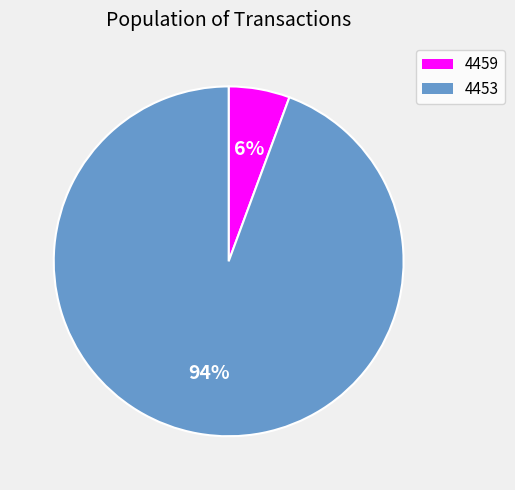

What is the majority slice?

4453